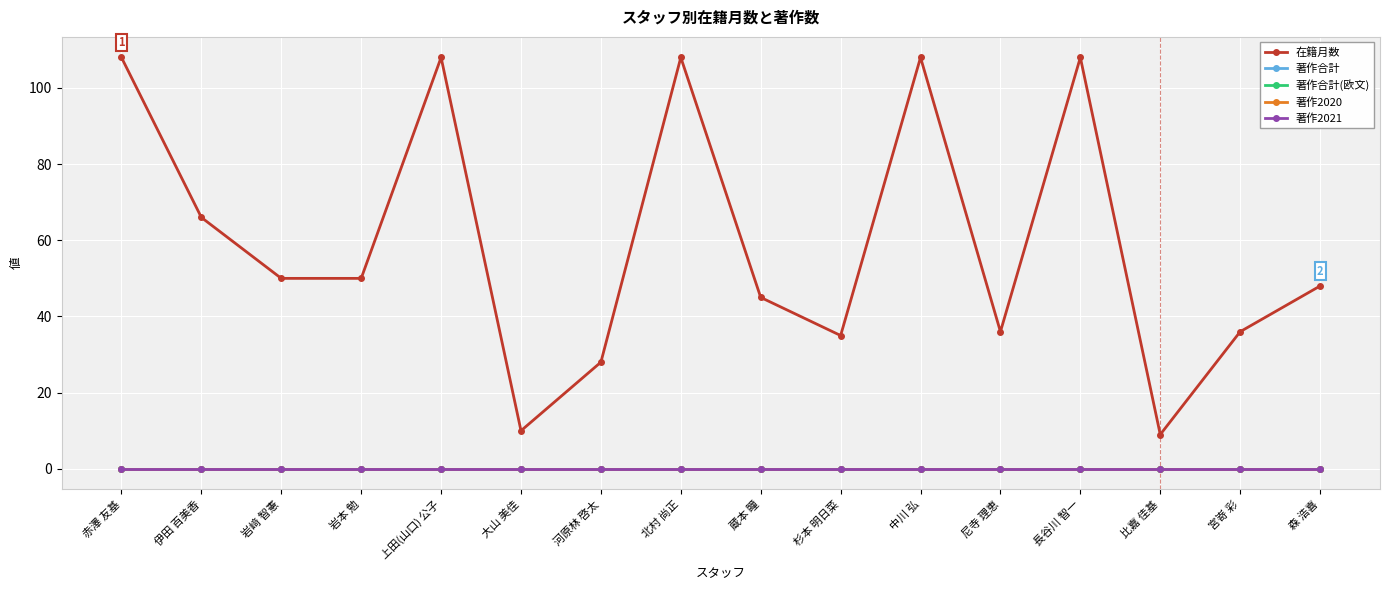

At how many categories does at least one series exceed 78?

5